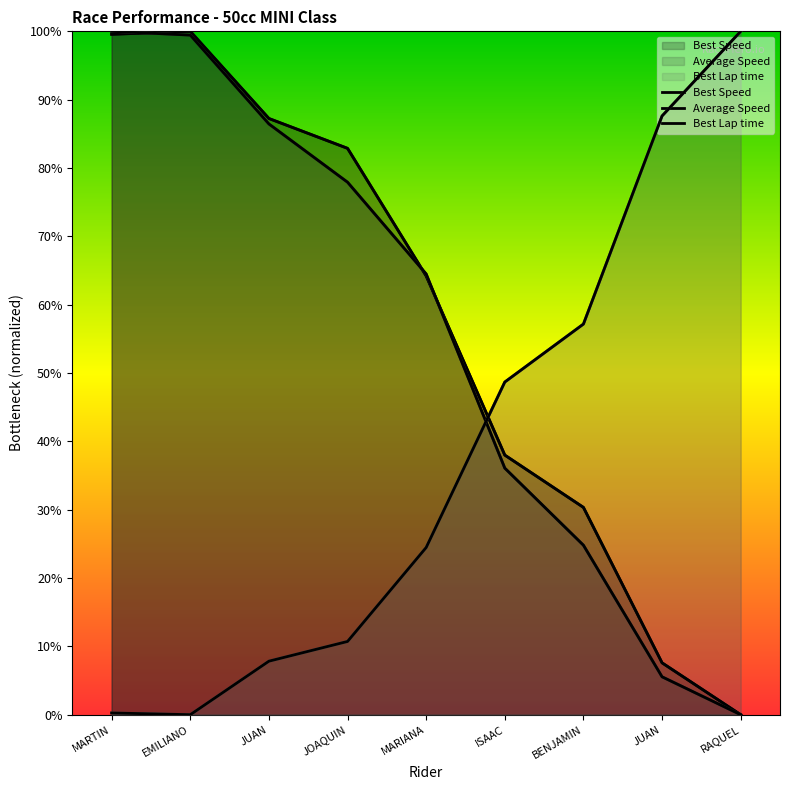

Is it true that Best Speed equals 0.0 at RAQUEL?

True